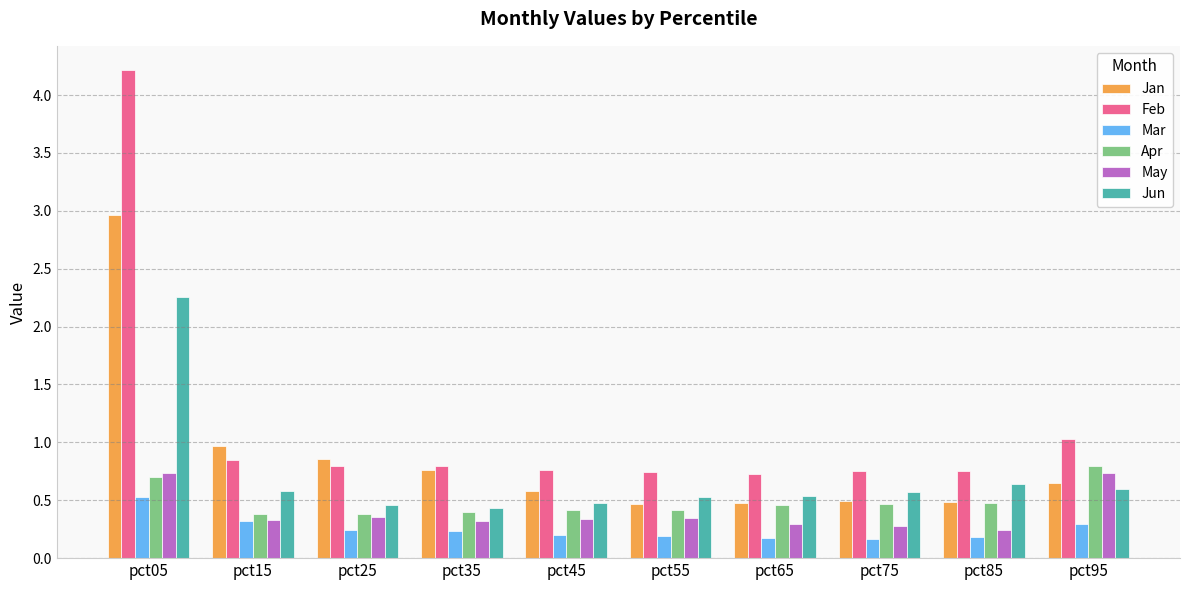

What is the greatest value displayed?

4.2